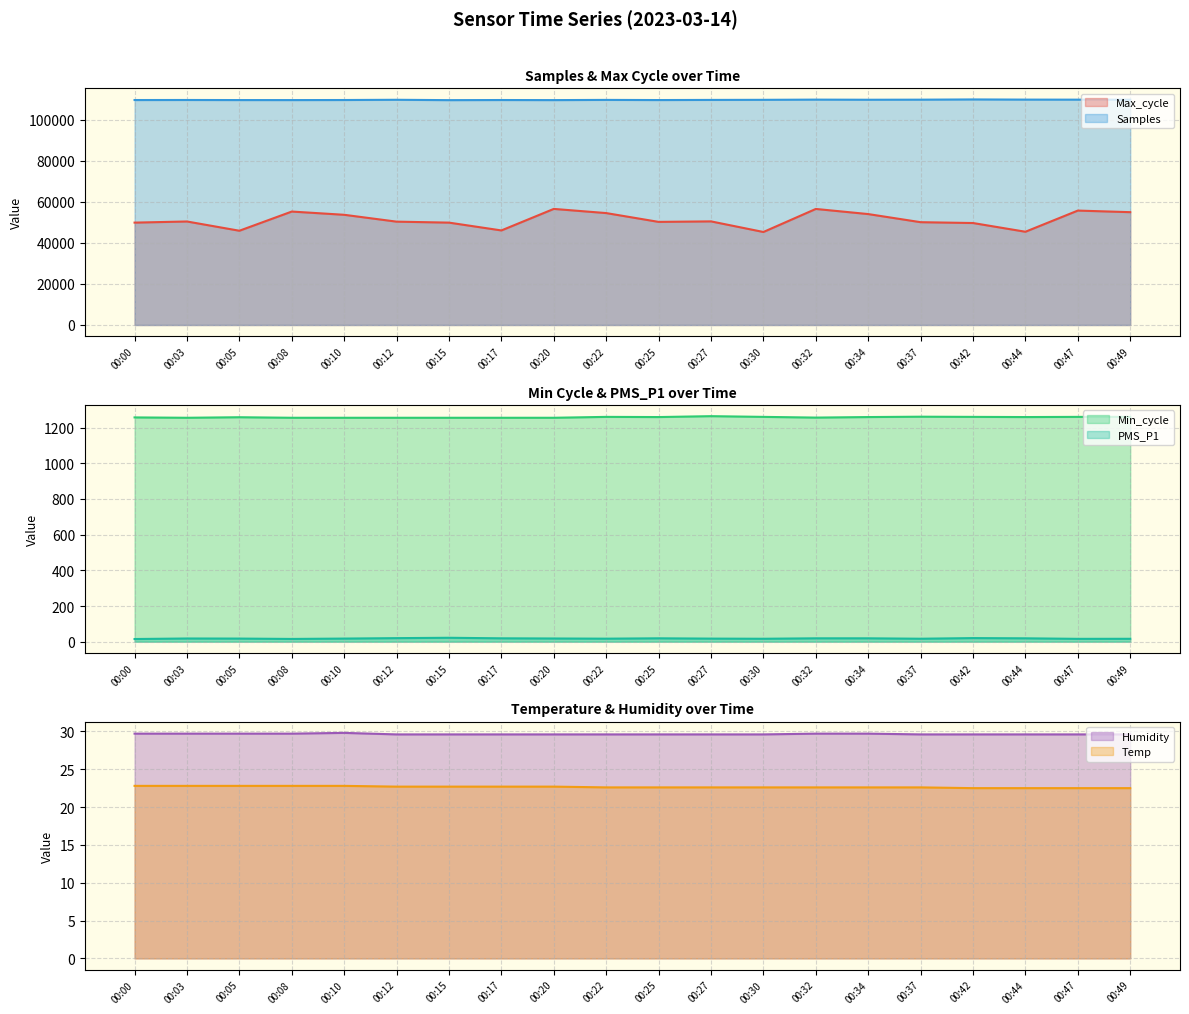

Does the chart display data point markers on the line(s)?

No